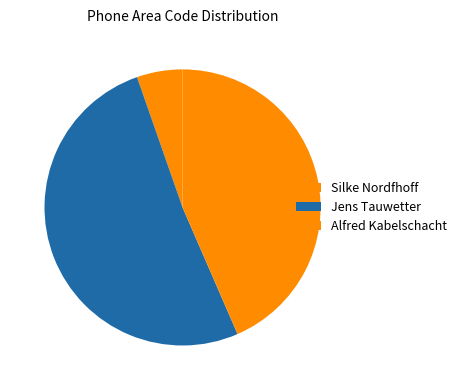

Count the number of slices in the pie.

3